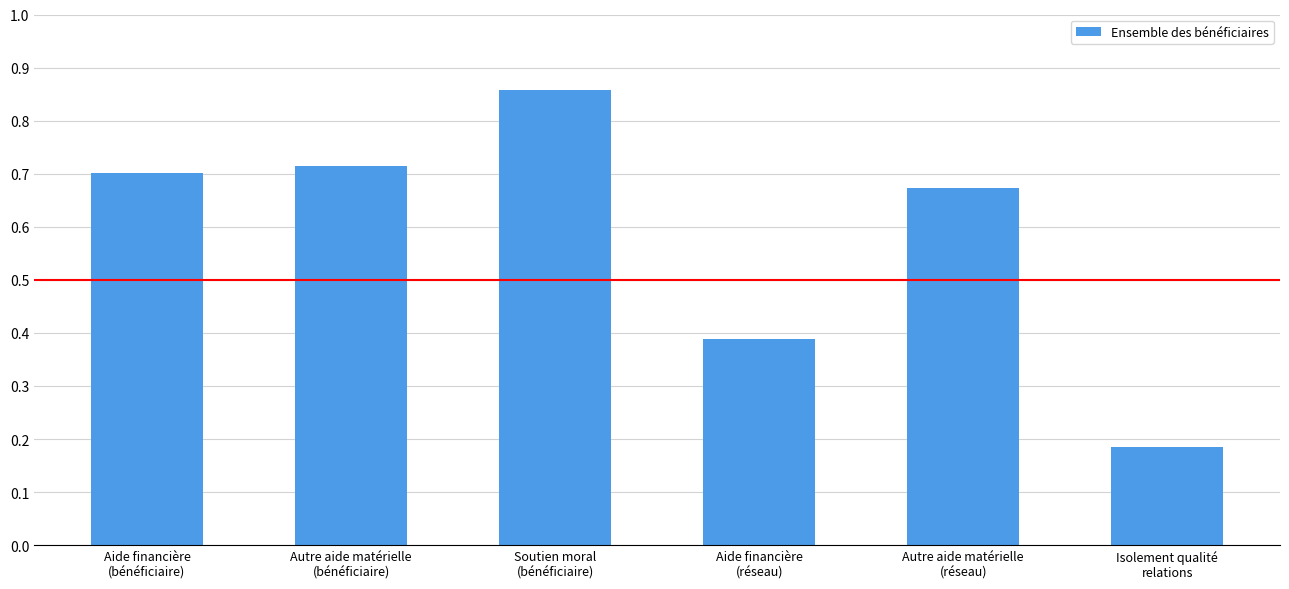

How many bars are there in total?

6